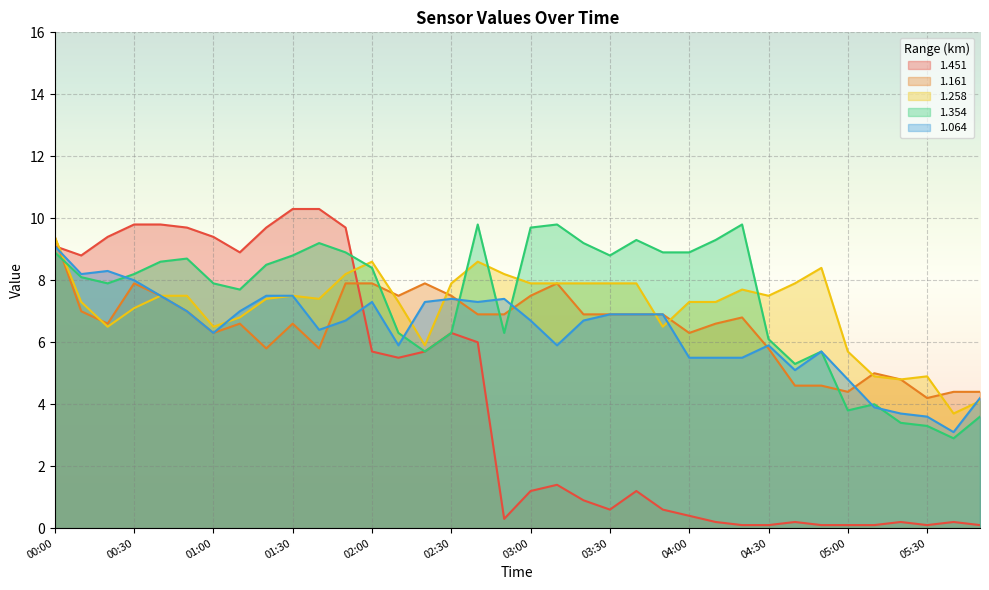

Rank the categories by 1.451 value from highest to lowest.

01:30, 01:40, 00:30, 00:40, 00:50, 01:20, 01:50, 00:20, 01:00, 00:00, 01:10, 00:10, 02:30, 02:40, 02:00, 02:20, 02:10, 03:10, 03:00, 03:40, 03:20, 03:30, 03:50, 04:00, 02:50, 04:10, 04:40, 05:20, 05:40, 04:20, 04:30, 04:50, 05:00, 05:10, 05:30, 05:50